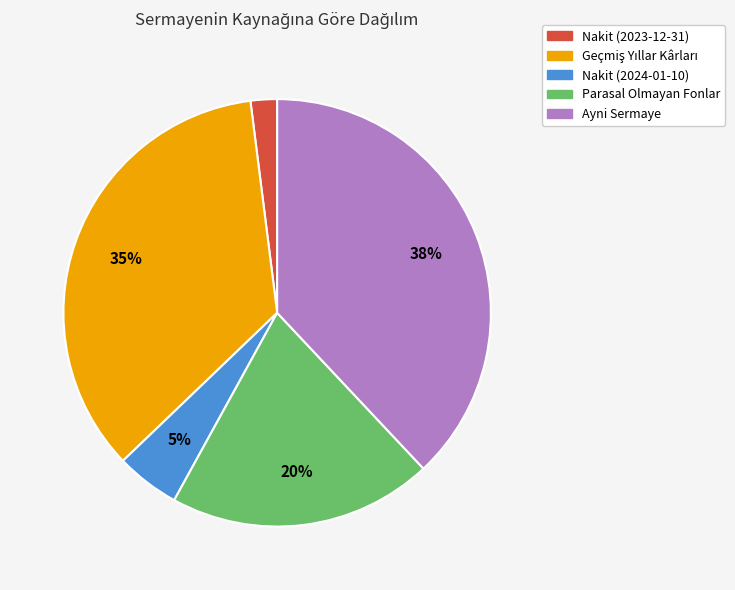

To the nearest percent, what percentage of the pie is Parasal Olmayan Fonlar?

20%